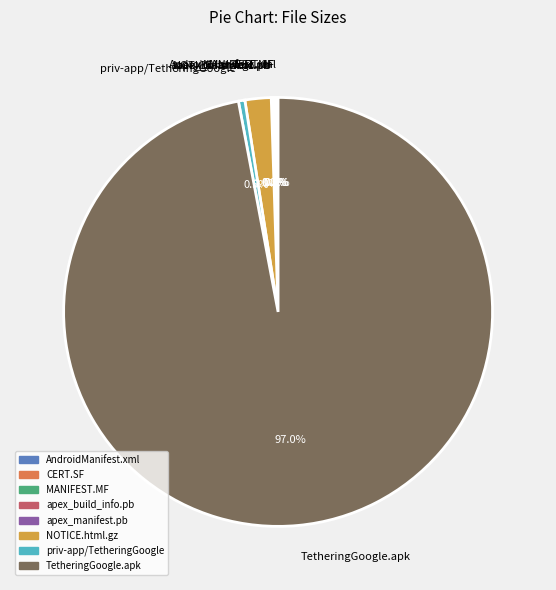

What portion of the pie excludes priv-app/TetheringGoogle?

99.5%